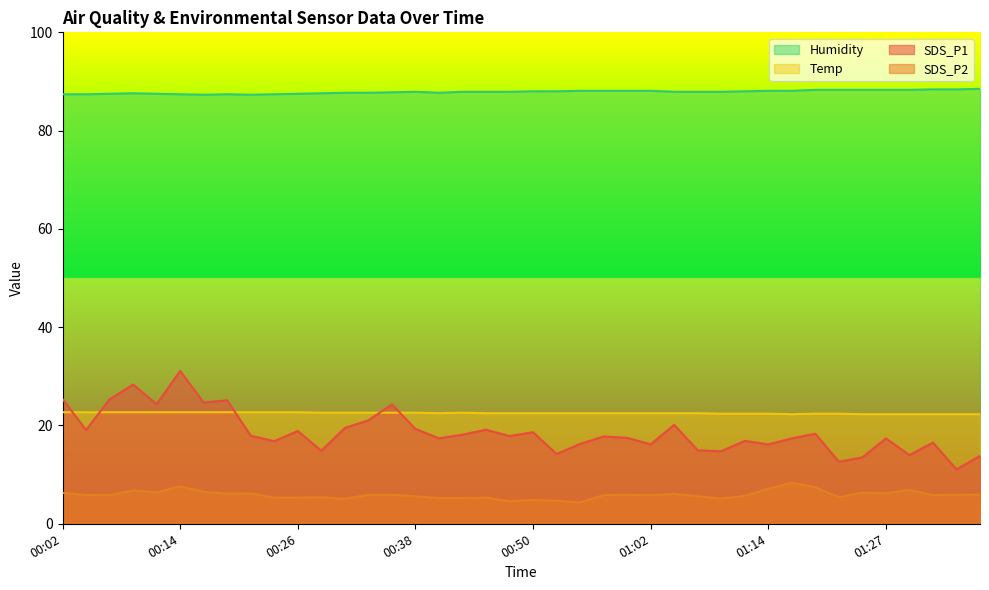

What position from the left is 00:43?

18